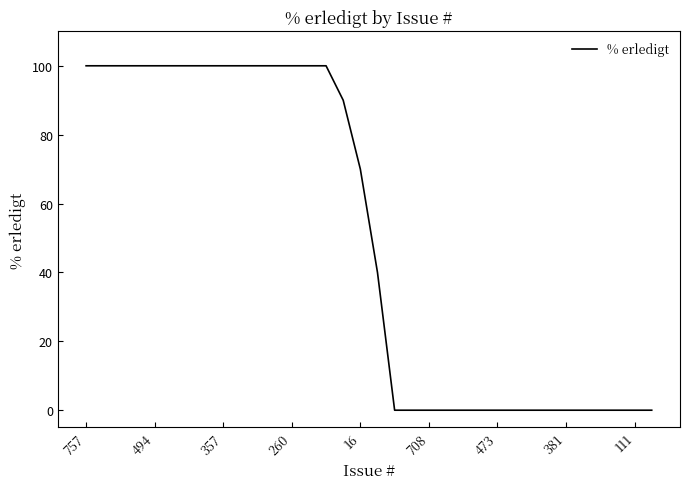

What is the difference between the maximum and minimum values?

100